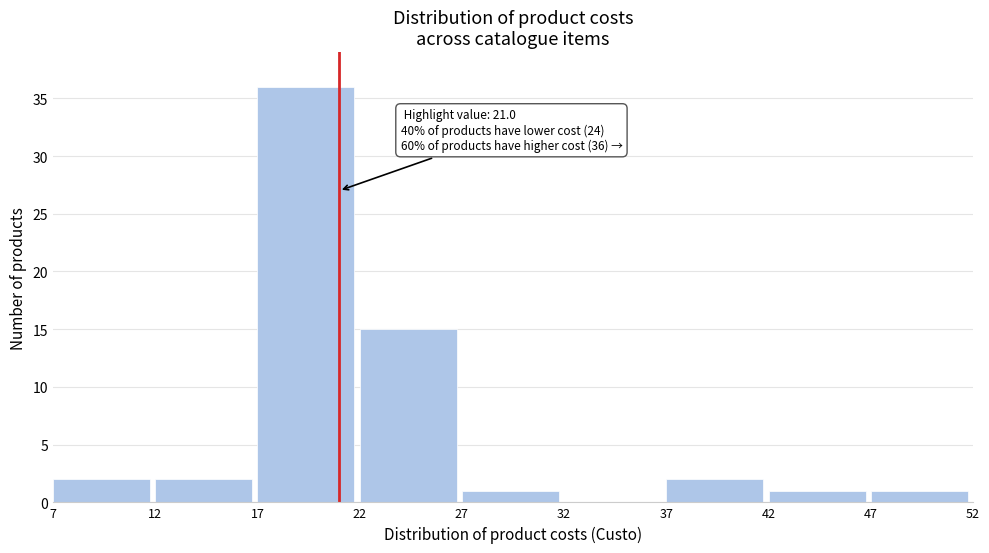

Over which range of the x-axis is the bar tallest?

17 to 22